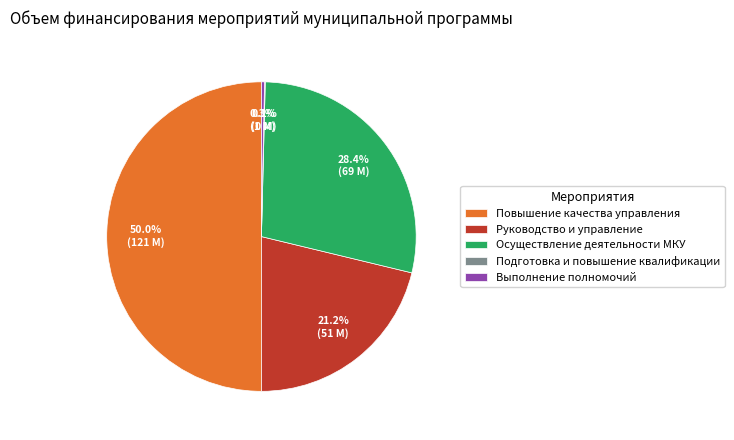

To the nearest percent, what is the average slice percentage?

20%